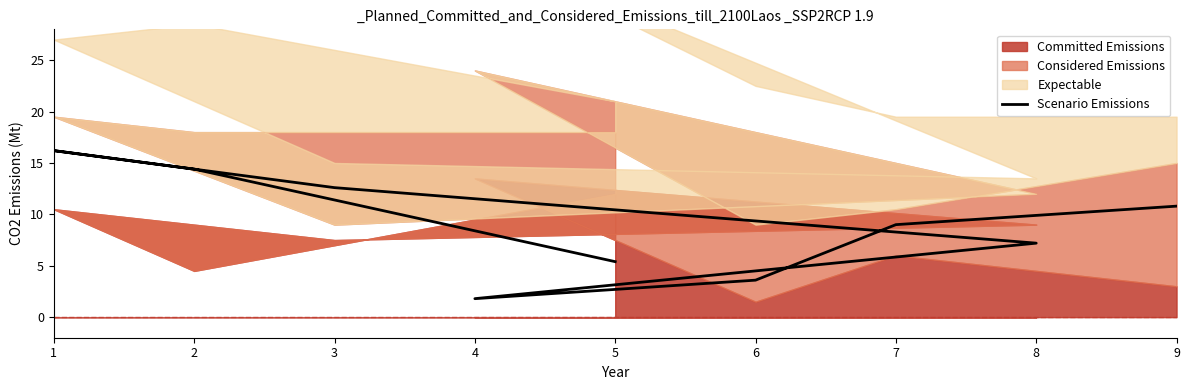

At which label is the value closest to 9?

7